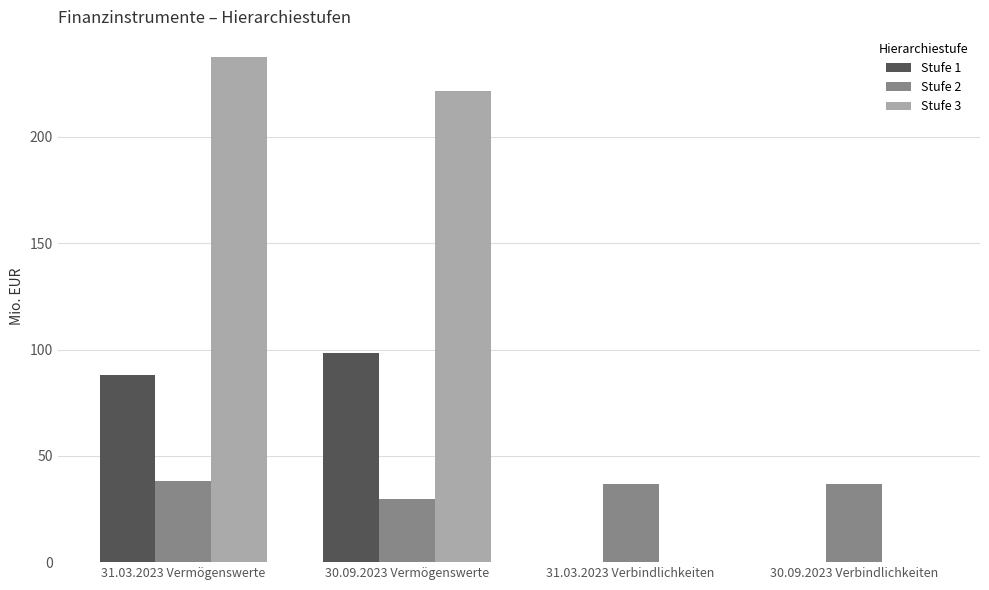

Does the chart contain stacked bars?

No